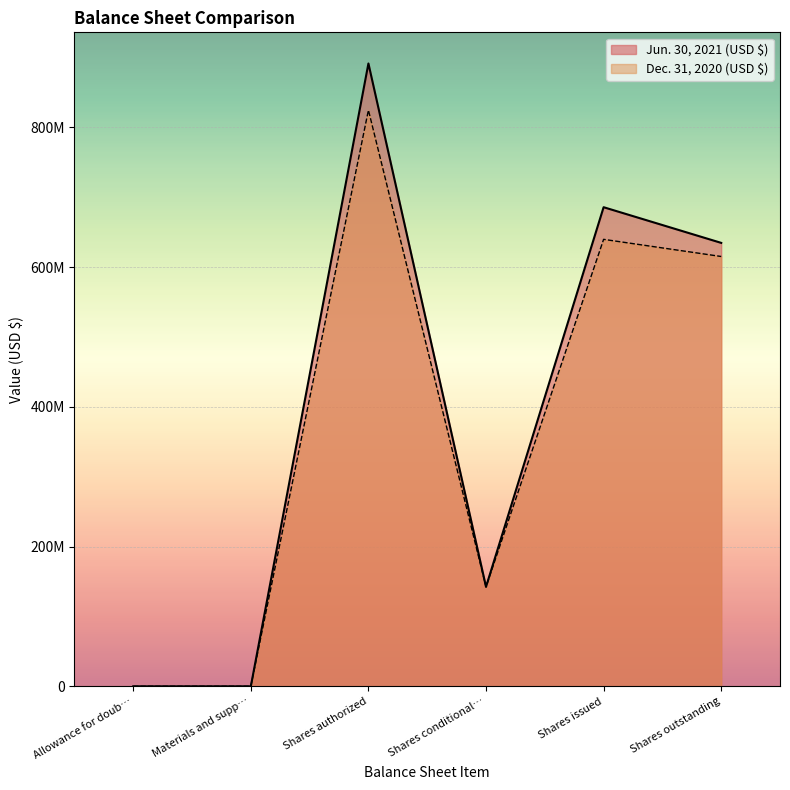

Where is the first local minimum for Dec. 31, 2020 (USD $)?

Shares conditional…